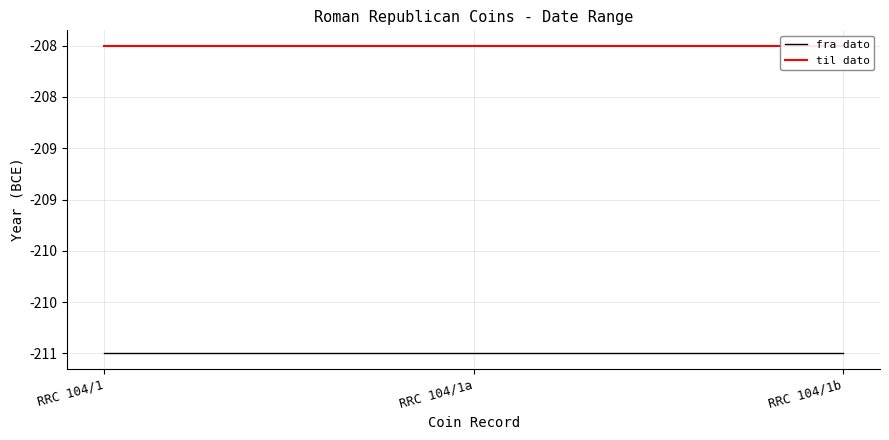

Is it true that til dato equals -208 at RRC 104/1a?

True